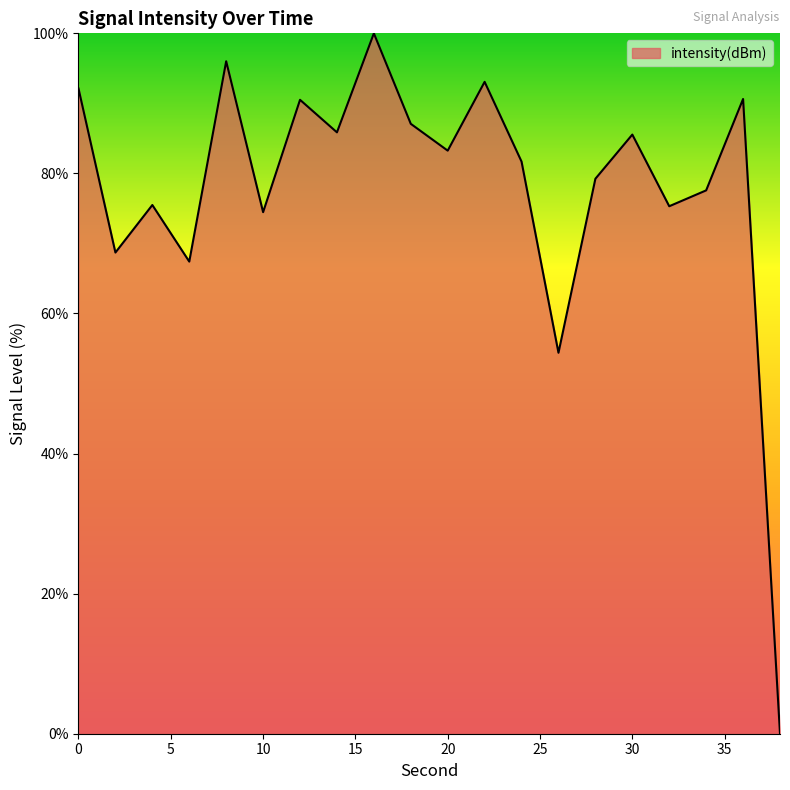

What is the greatest value displayed?

100.0